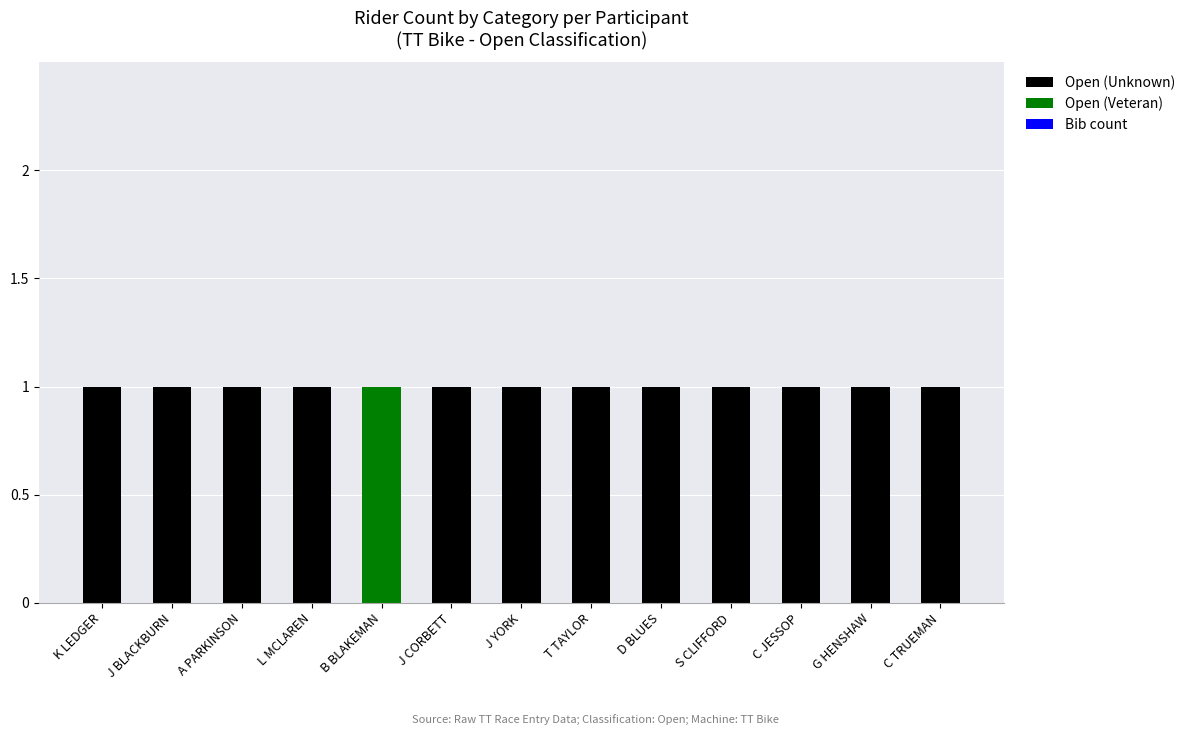

True or false: Open (Unknown) has a value of 1 at G HENSHAW.

True